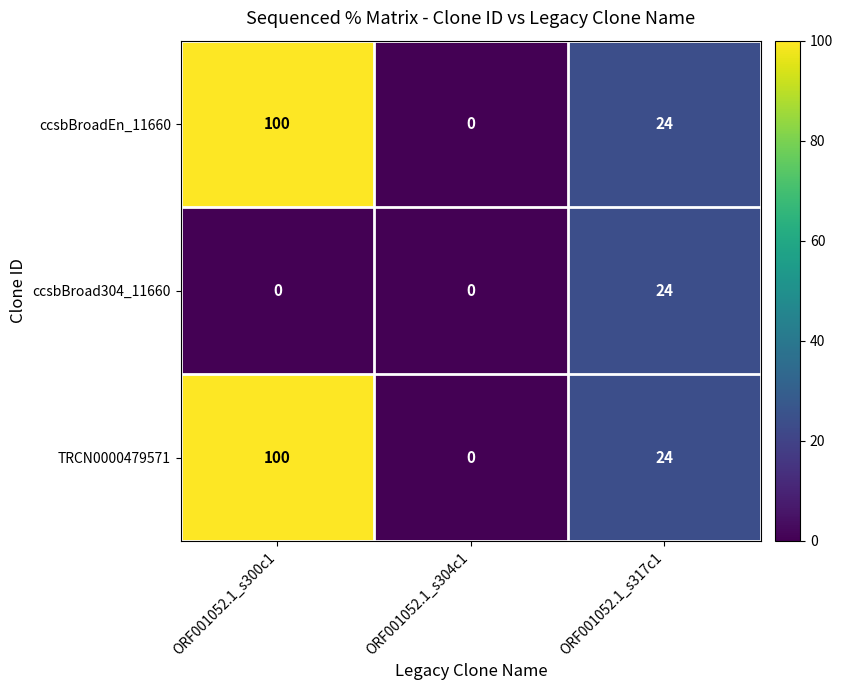

What is the maximum value for ccsbBroad304_11660?

24